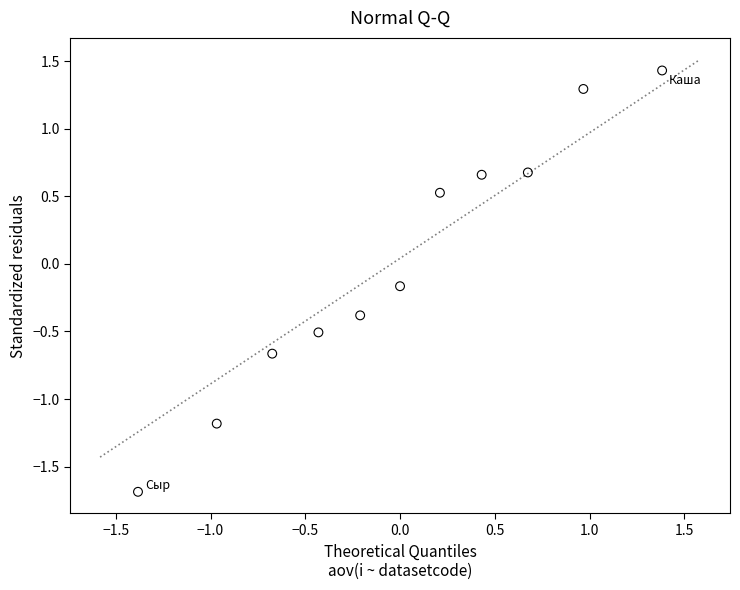

What is the range of Y values (max minus min)?

3.1